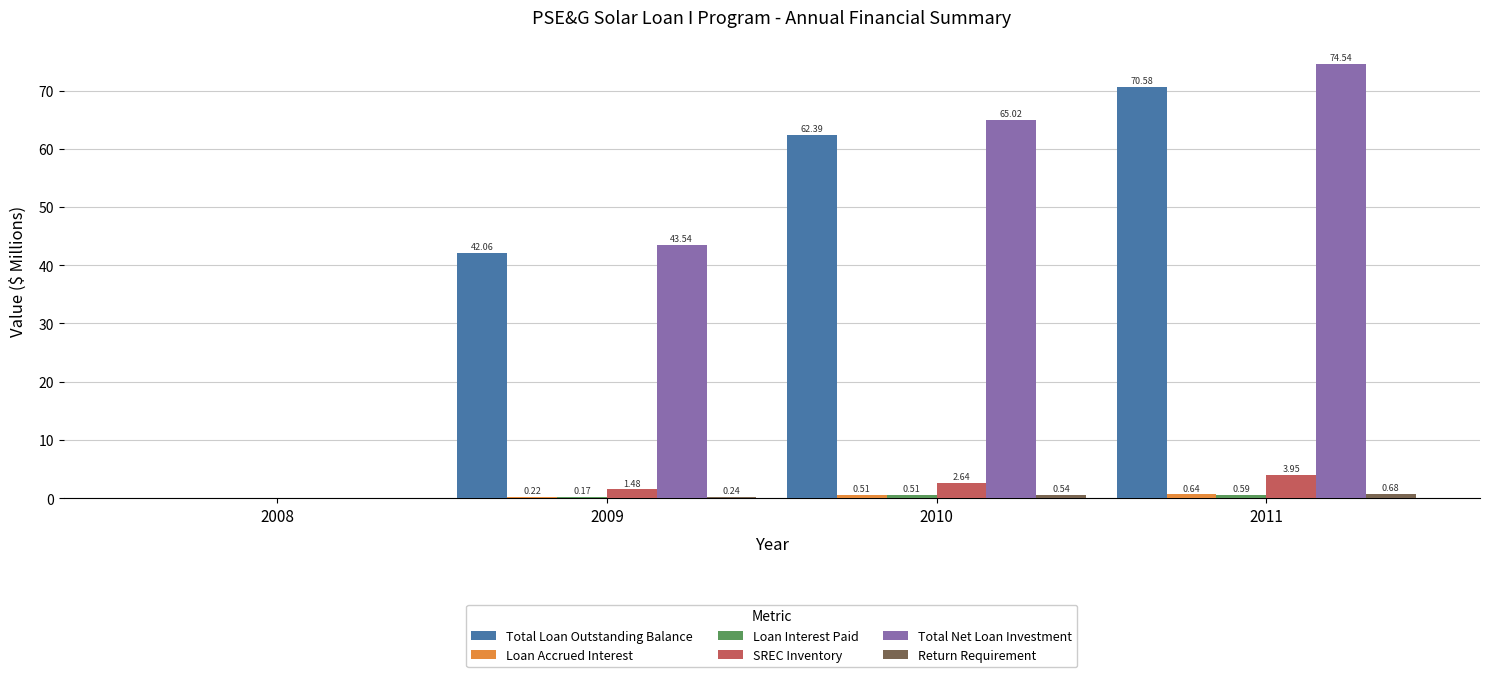

Which series has the largest total across all categories?

Total Net Loan Investment